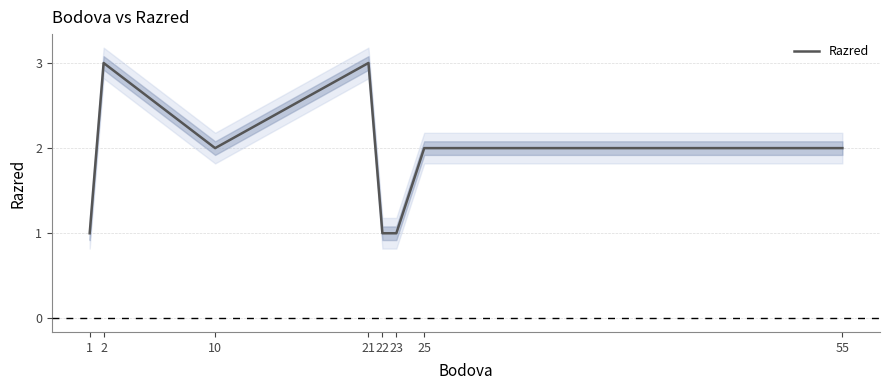

Where is the first local maximum?

2